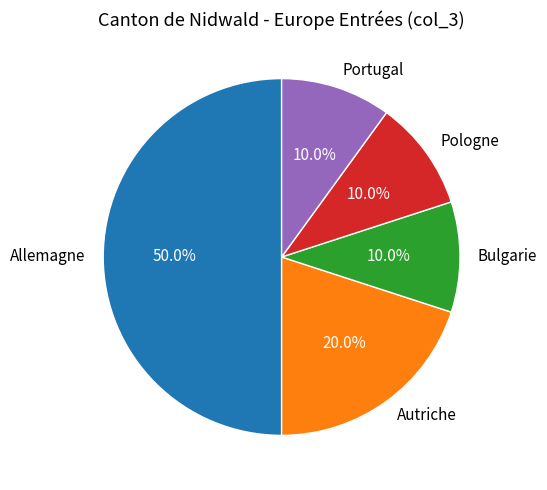

How many slices are in this pie chart?

5